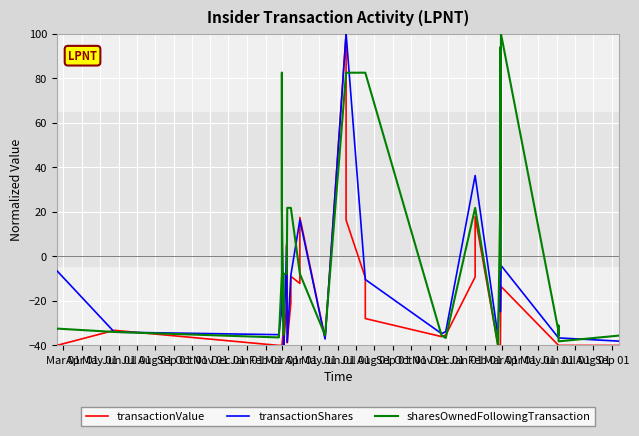

What is the difference between the second highest and second lowest values in the transactionValue series?

57.9